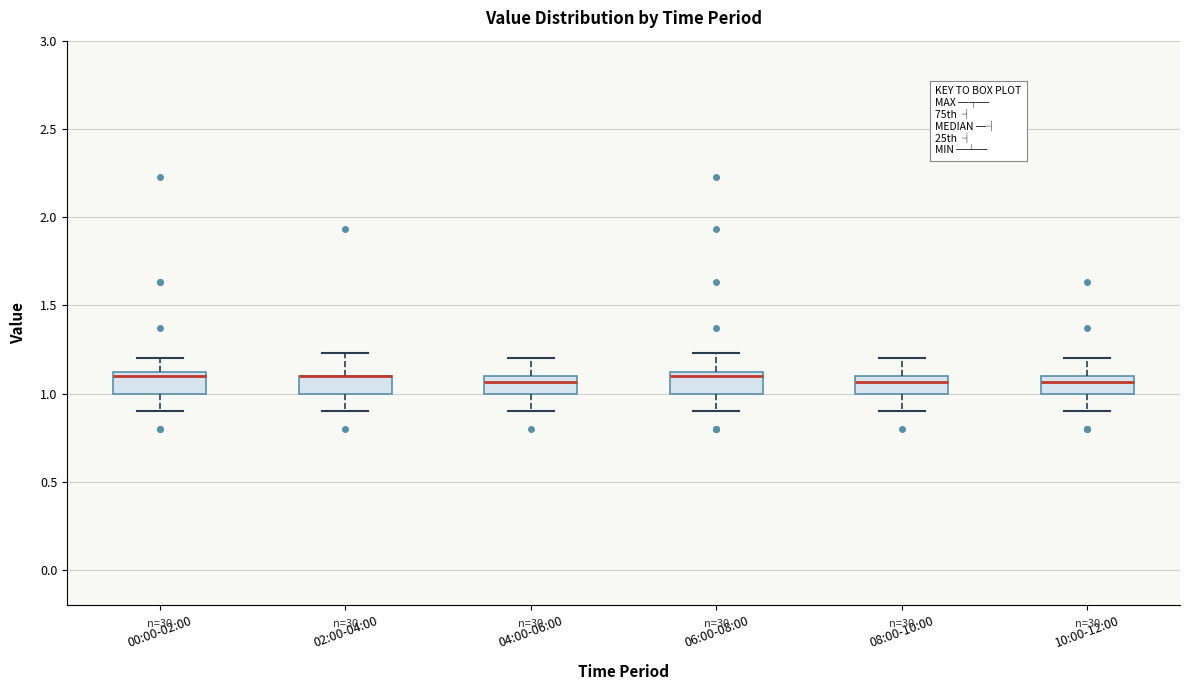

Reading left to right, read every box against the y-axis: the position of its median line, the range the box covers, and the ends of its whiskers. The values are not printed on the chart, so give them approximately, as read against the axis.

00:00-02:00: median 1.10 (just below the box's upper edge), box 1.00 to 1.10, whiskers 0.90 to 1.20
02:00-04:00: median 1.10 (drawn on the box's upper edge), box 1.00 to 1.10, whiskers 0.90 to 1.25
04:00-06:00: median 1.05, box 1.00 to 1.10, whiskers 0.90 to 1.20
06:00-08:00: median 1.10 (just below the box's upper edge), box 1.00 to 1.10, whiskers 0.90 to 1.25
08:00-10:00: median 1.05, box 1.00 to 1.10, whiskers 0.90 to 1.20
10:00-12:00: median 1.05, box 1.00 to 1.10, whiskers 0.90 to 1.20